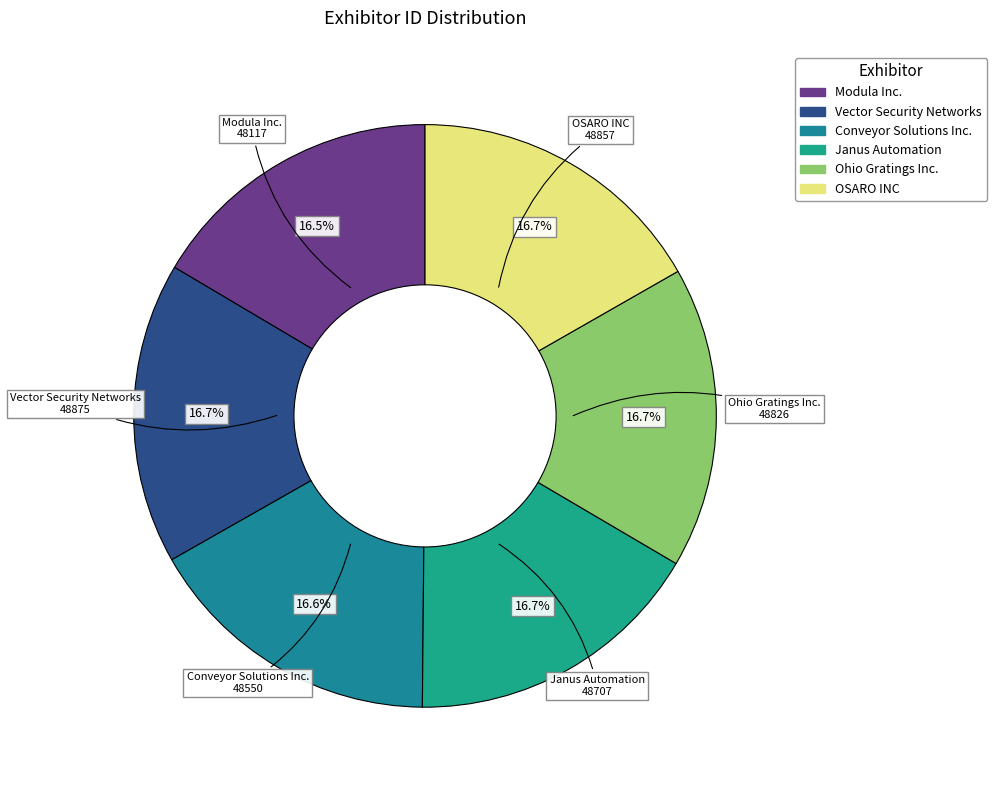

What is the ratio of the value at OSARO INC to the value at Janus Automation?

1.0